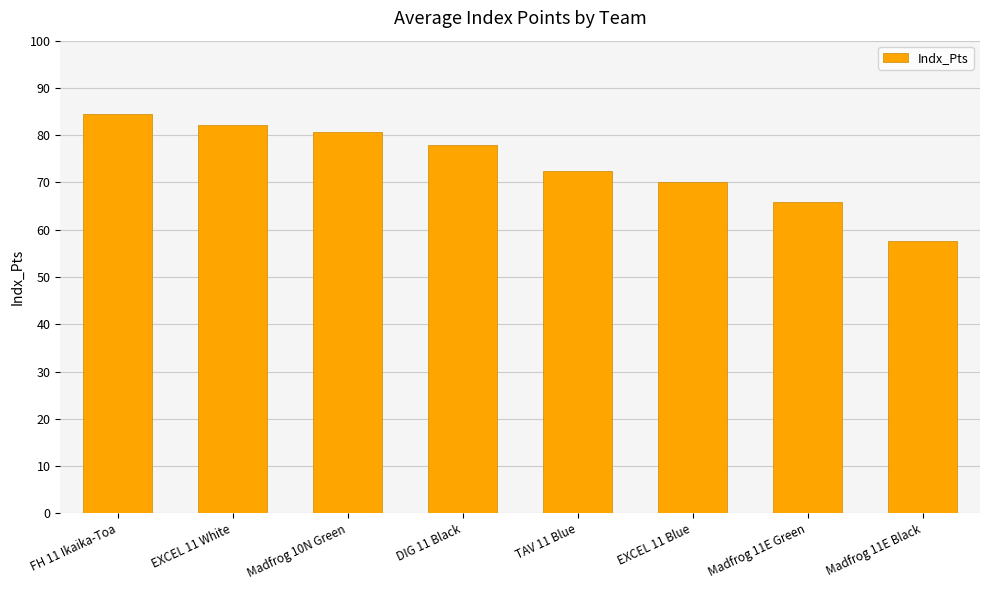

Which has a higher value, DIG 11 Black or FH 11 Ikaika-Toa?

FH 11 Ikaika-Toa